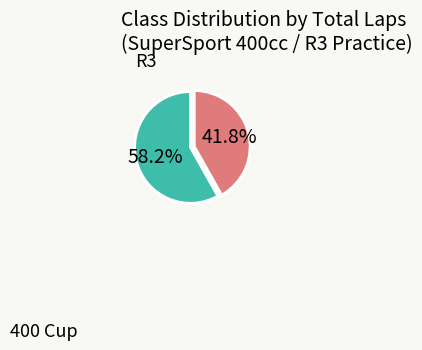

Is there a majority slice in this chart?

Yes